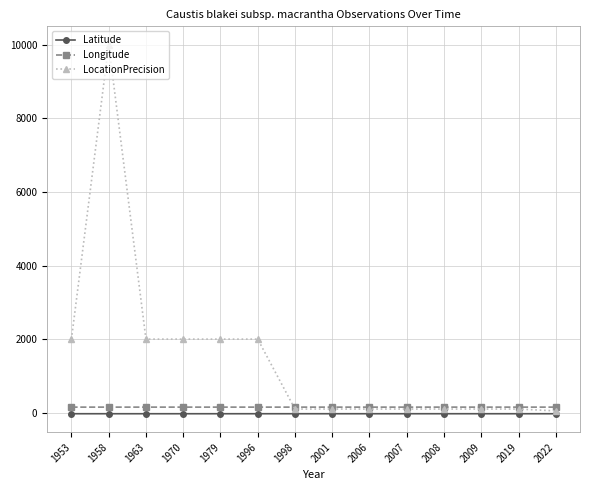

True or false: LocationPrecision has a value of 100.0 at 2008.

True